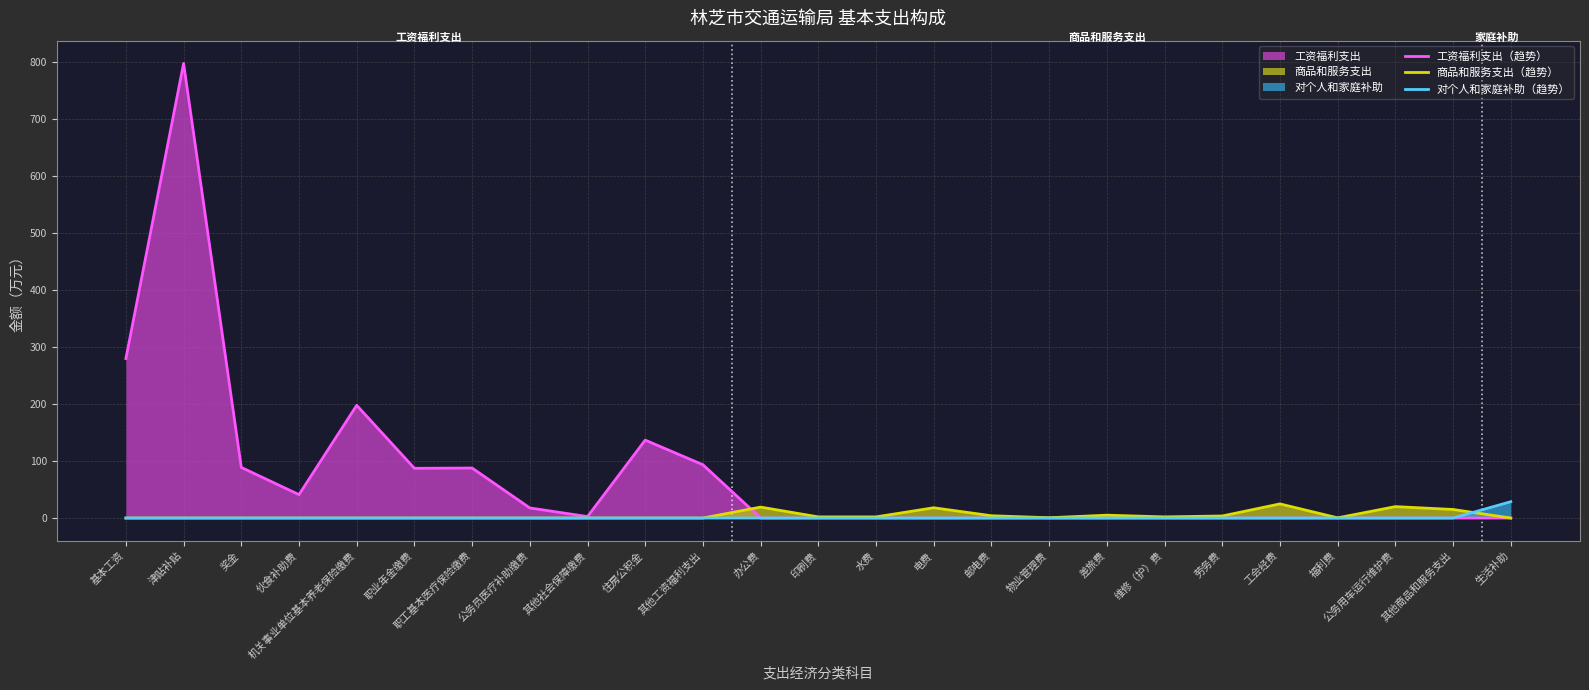

Which category has the lowest value in the 对个人和家庭补助（趋势） series?

基本工资